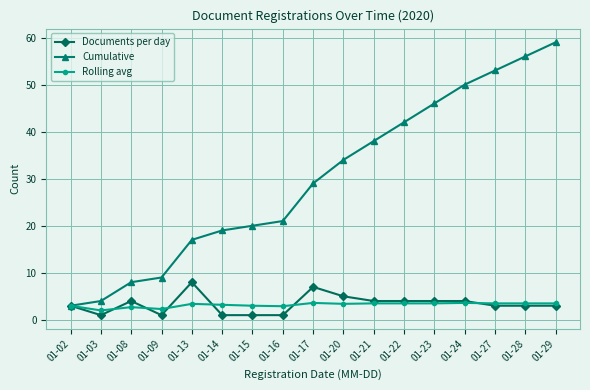

Where is the first local minimum for Documents per day?

01-03